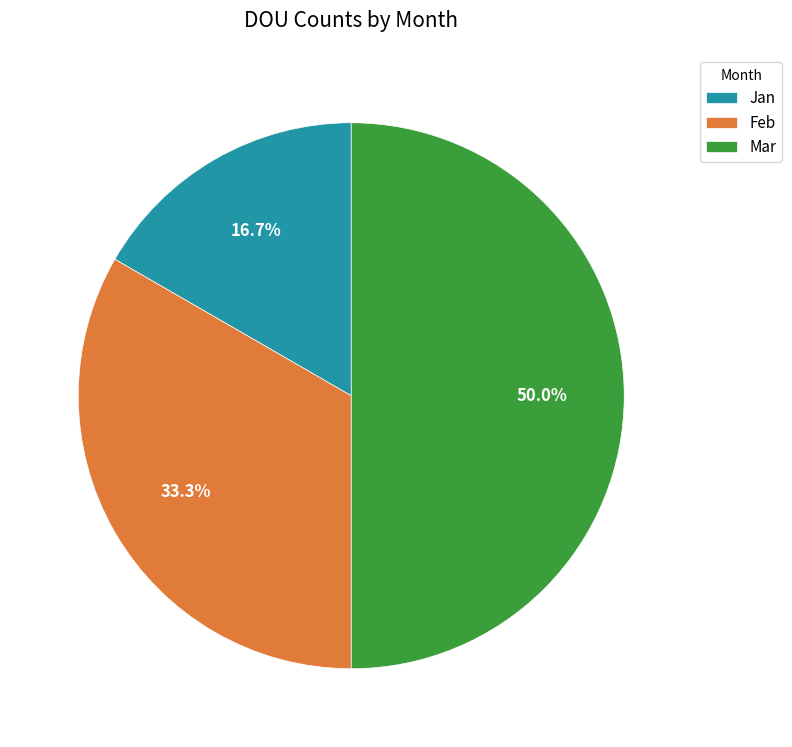

How many slices are in this pie chart?

3